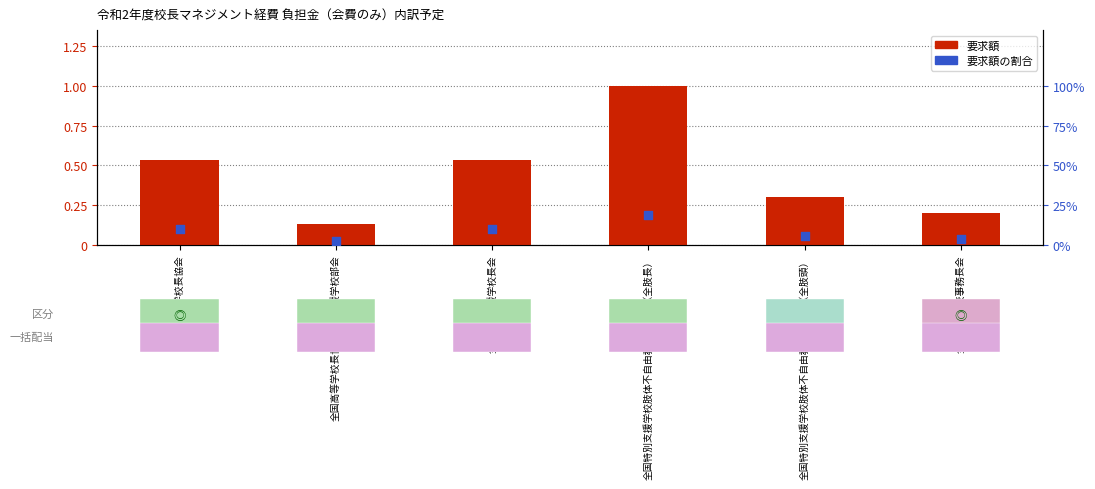

At which category is the sum across all series the highest?

全国特別支援学校肢体不自由教育校長会（全肢長）